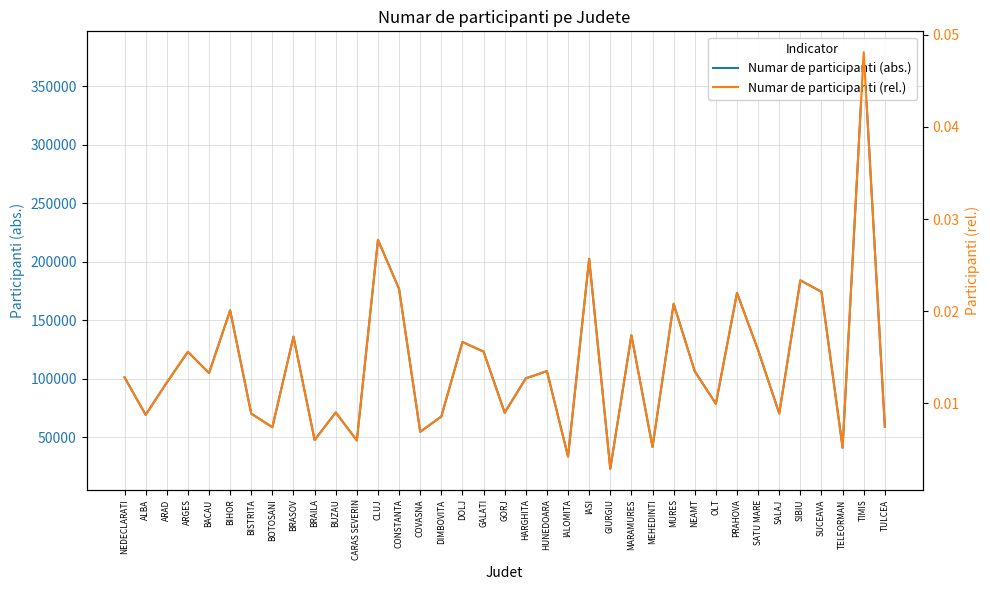

List the labels in order of Numar de participanti (abs.) value, smallest first.

GIURGIU, IALOMITA, TELEORMAN, MEHEDINTI, CARAS SEVERIN, BRAILA, COVASNA, BOTOSANI, TULCEA, DIMBOVITA, ALBA, BISTRITA, SALAJ, GORJ, BUZAU, OLT, ARAD, HARGHITA, NEDECLARATI, BACAU, NEAMT, HUNEDOARA, ARGES, GALATI, SATU MARE, DOLJ, BRASOV, MARAMURES, BIHOR, MURES, PRAHOVA, SUCEAVA, CONSTANTA, SIBIU, IASI, CLUJ, TIMIS